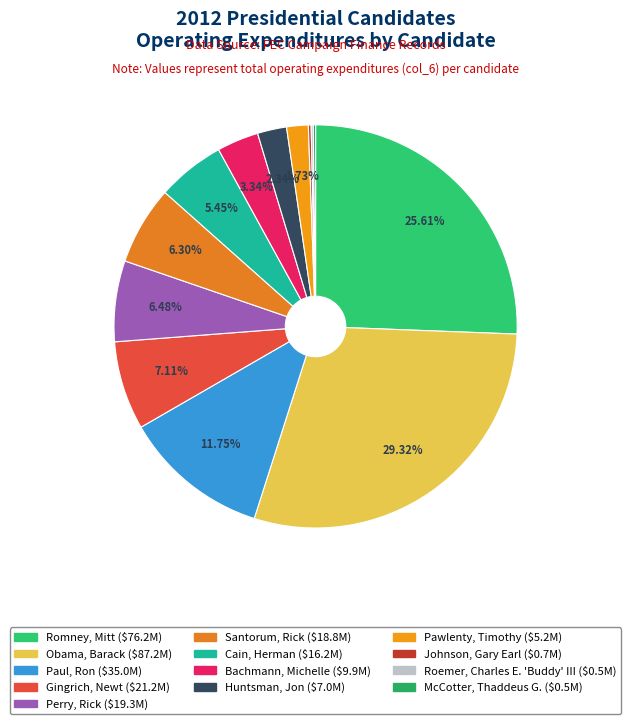

Combined, do Romney, Mitt and Bachmann, Michelle account for over 50%?

No